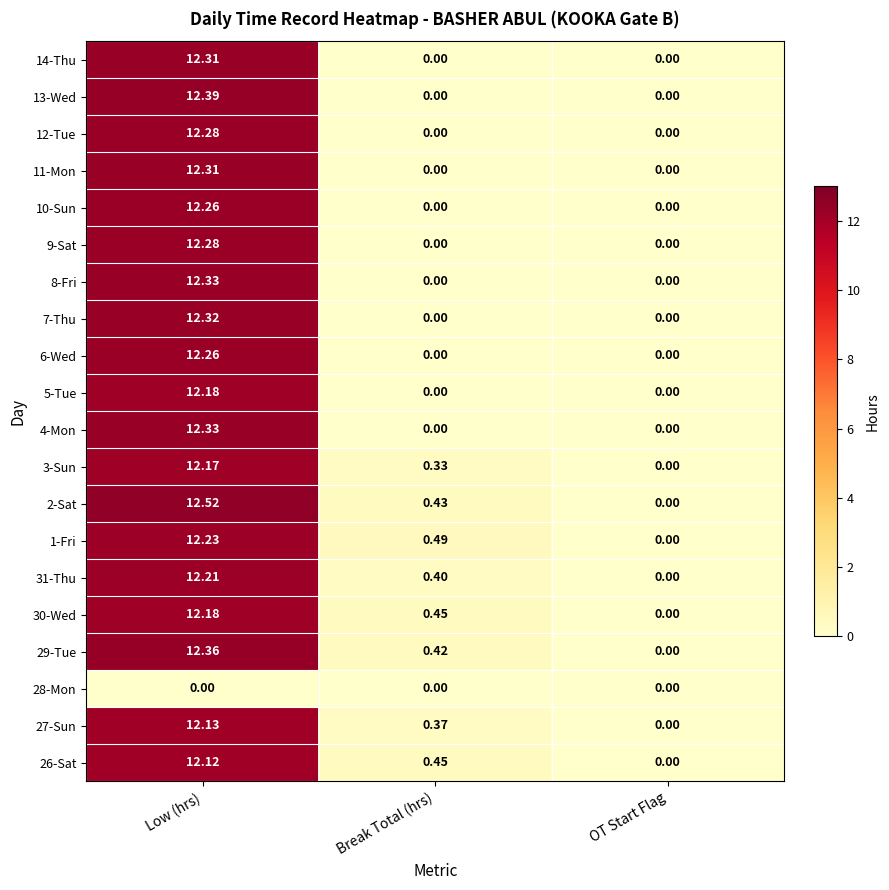

Which category has the lowest value in the 1-Fri series?

OT Start Flag